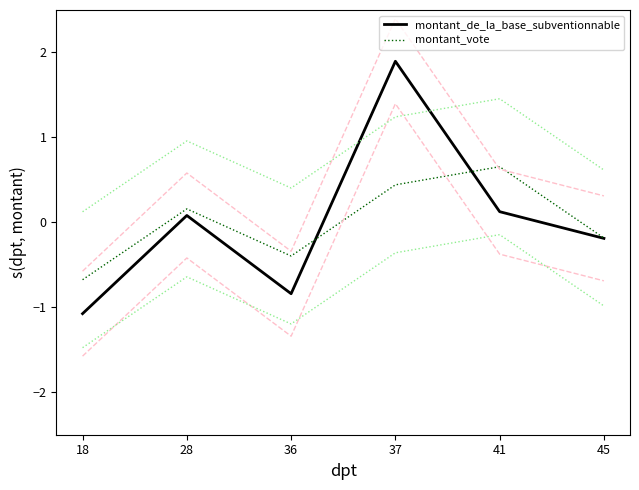

How many times do montant_de_la_base_subventionnable and montant_vote cross each other?

2